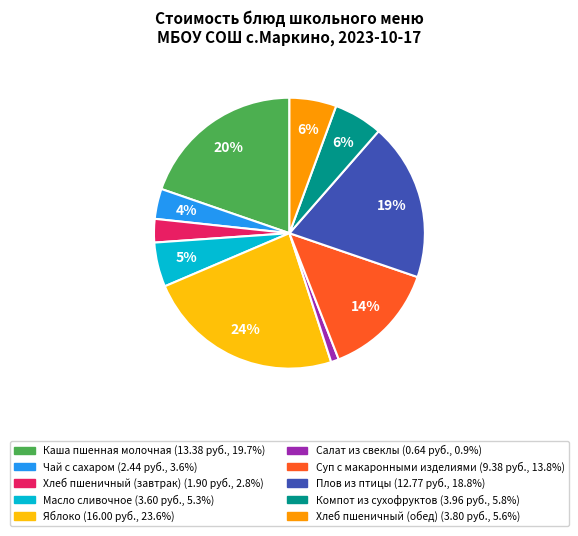

How many slices are in this pie chart?

10